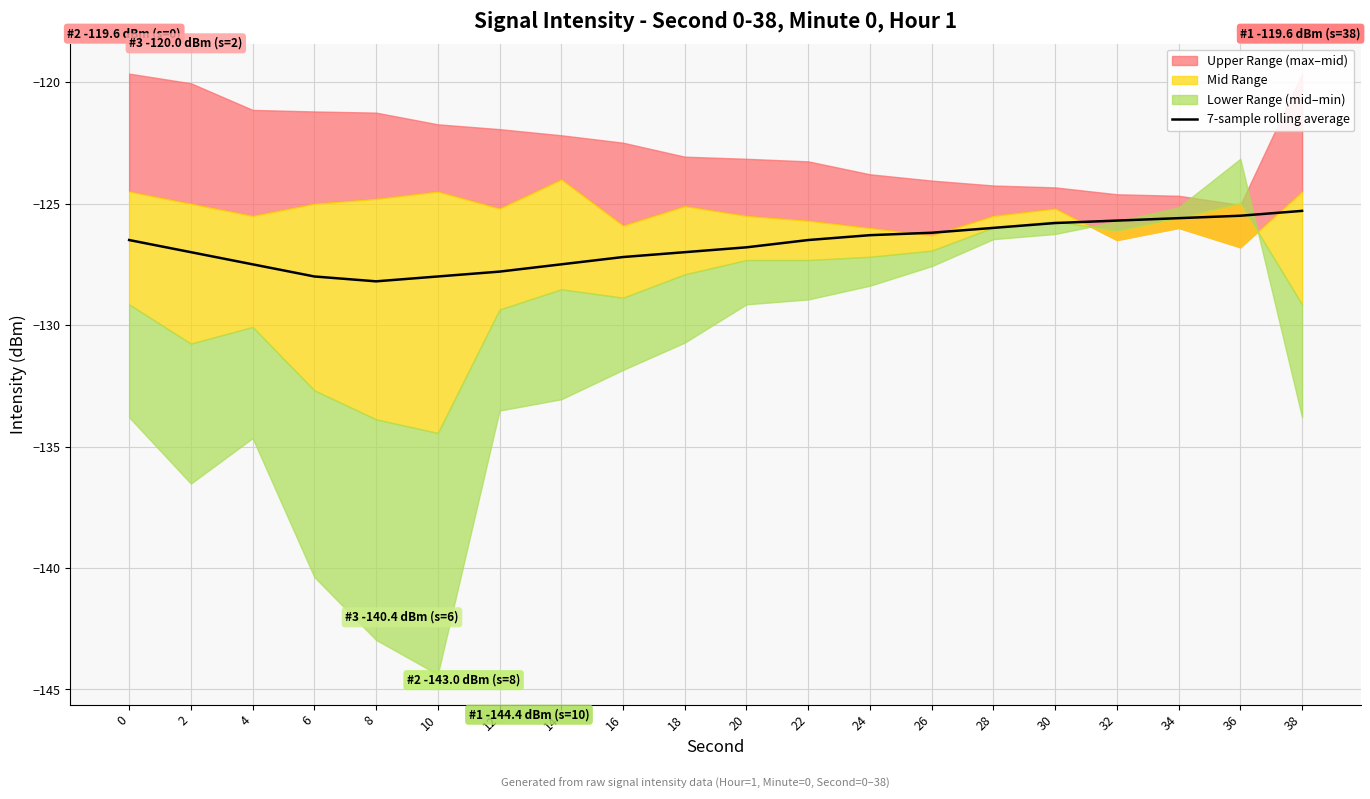

What value does the data have at 30?

-125.8